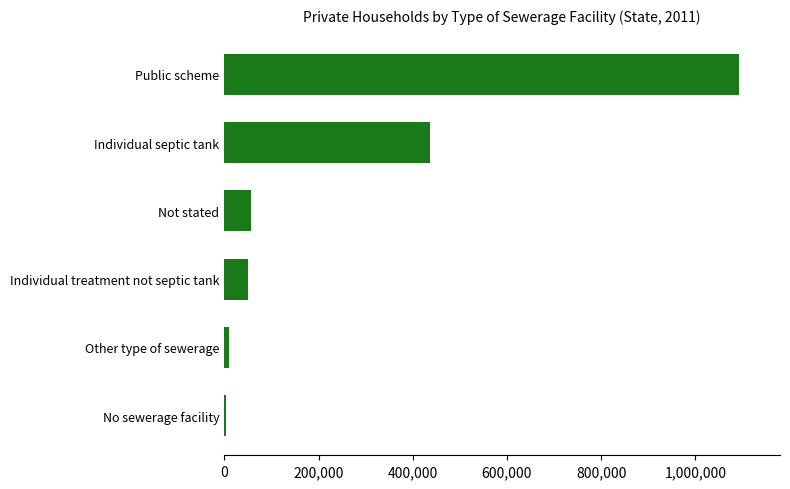

At which label is the value closest to 547486?

Individual septic tank